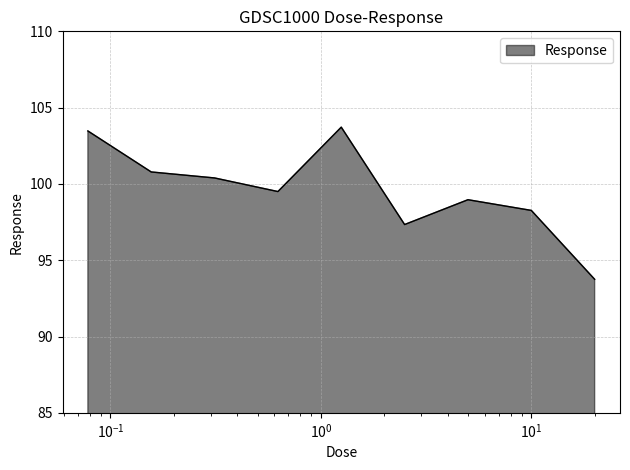

What is the difference between the maximum and minimum values?

10.0